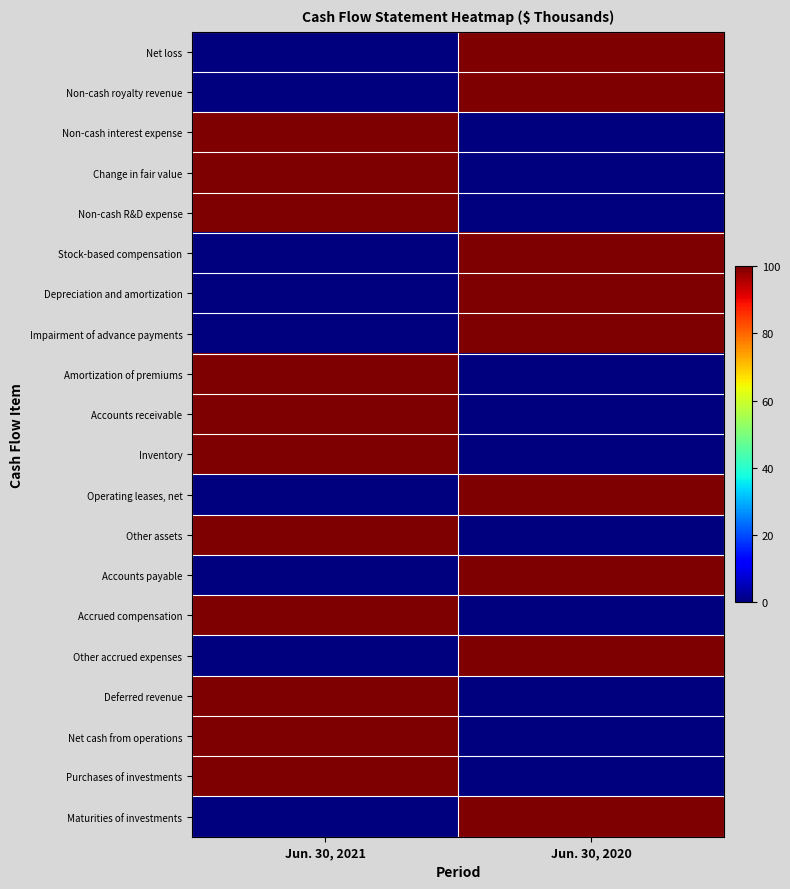

Reading right to left, list all the values displayed in this chart.

Net loss: Jun. 30, 2020=100	Jun. 30, 2021=0
Non-cash royalty revenue: Jun. 30, 2020=100	Jun. 30, 2021=0
Non-cash interest expense: Jun. 30, 2020=0	Jun. 30, 2021=100
Change in fair value: Jun. 30, 2020=0	Jun. 30, 2021=100
Non-cash R&D expense: Jun. 30, 2020=0	Jun. 30, 2021=100
Stock-based compensation: Jun. 30, 2020=100	Jun. 30, 2021=0
Depreciation and amortization: Jun. 30, 2020=100	Jun. 30, 2021=0
Impairment of advance payments: Jun. 30, 2020=100	Jun. 30, 2021=0
Amortization of premiums: Jun. 30, 2020=0	Jun. 30, 2021=100
Accounts receivable: Jun. 30, 2020=0	Jun. 30, 2021=100
Inventory: Jun. 30, 2020=0	Jun. 30, 2021=100
Operating leases, net: Jun. 30, 2020=100	Jun. 30, 2021=0
Other assets: Jun. 30, 2020=0	Jun. 30, 2021=100
Accounts payable: Jun. 30, 2020=100	Jun. 30, 2021=0
Accrued compensation: Jun. 30, 2020=0	Jun. 30, 2021=100
Other accrued expenses: Jun. 30, 2020=100	Jun. 30, 2021=0
Deferred revenue: Jun. 30, 2020=0	Jun. 30, 2021=100
Net cash from operations: Jun. 30, 2020=0	Jun. 30, 2021=100
Purchases of investments: Jun. 30, 2020=0	Jun. 30, 2021=100
Maturities of investments: Jun. 30, 2020=100	Jun. 30, 2021=0